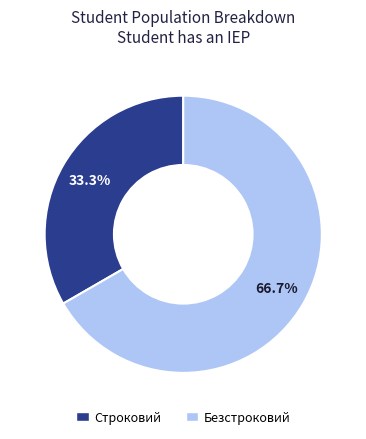

Is the sum of Строковий and Безстроковий greater than half?

Yes